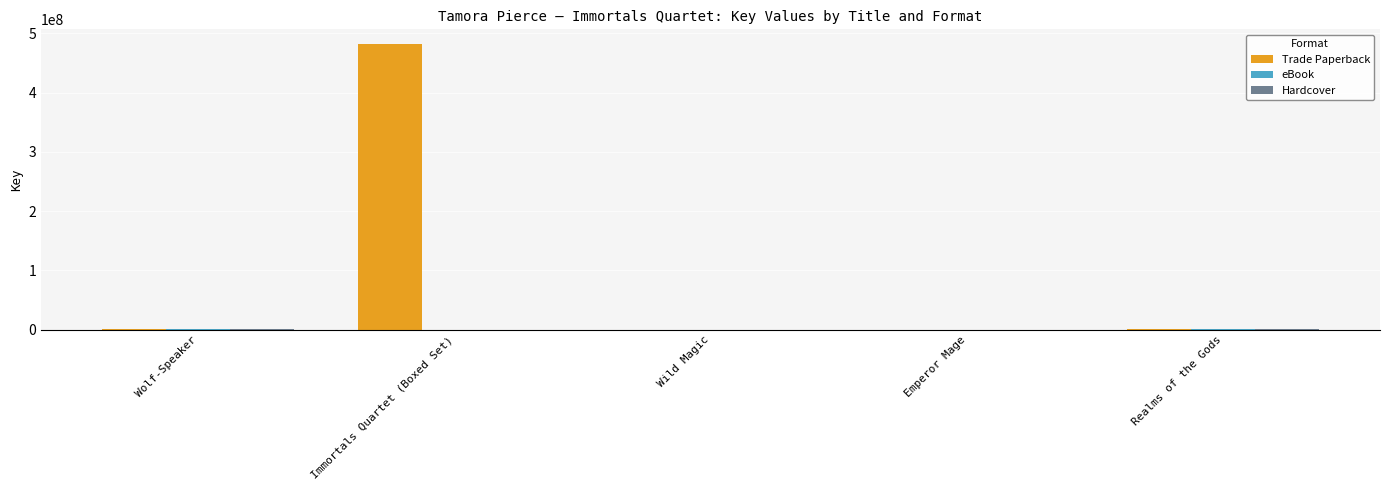

Which category has the highest value in the Trade Paperback series?

Immortals Quartet (Boxed Set)